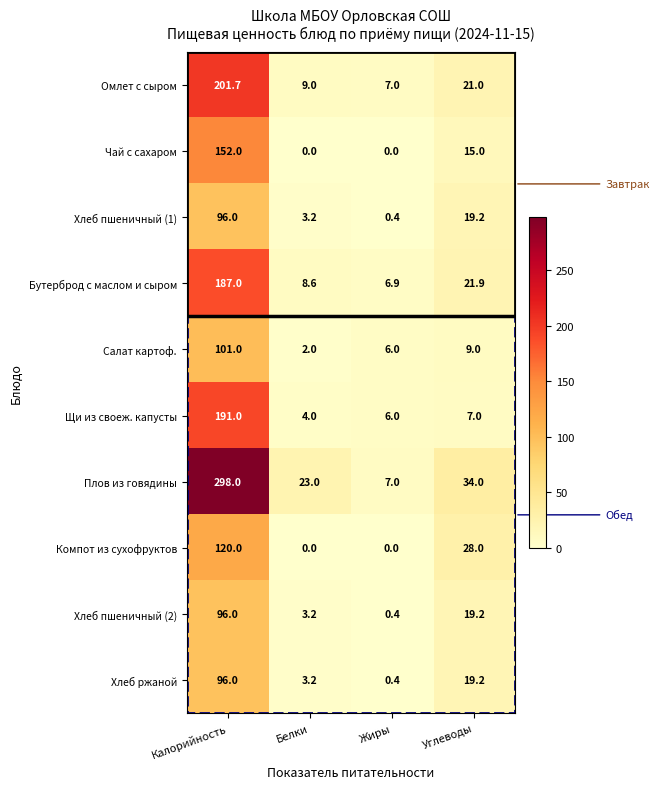

What is the difference between the Хлеб пшеничный (1) values at Углеводы and Белки?

16.0